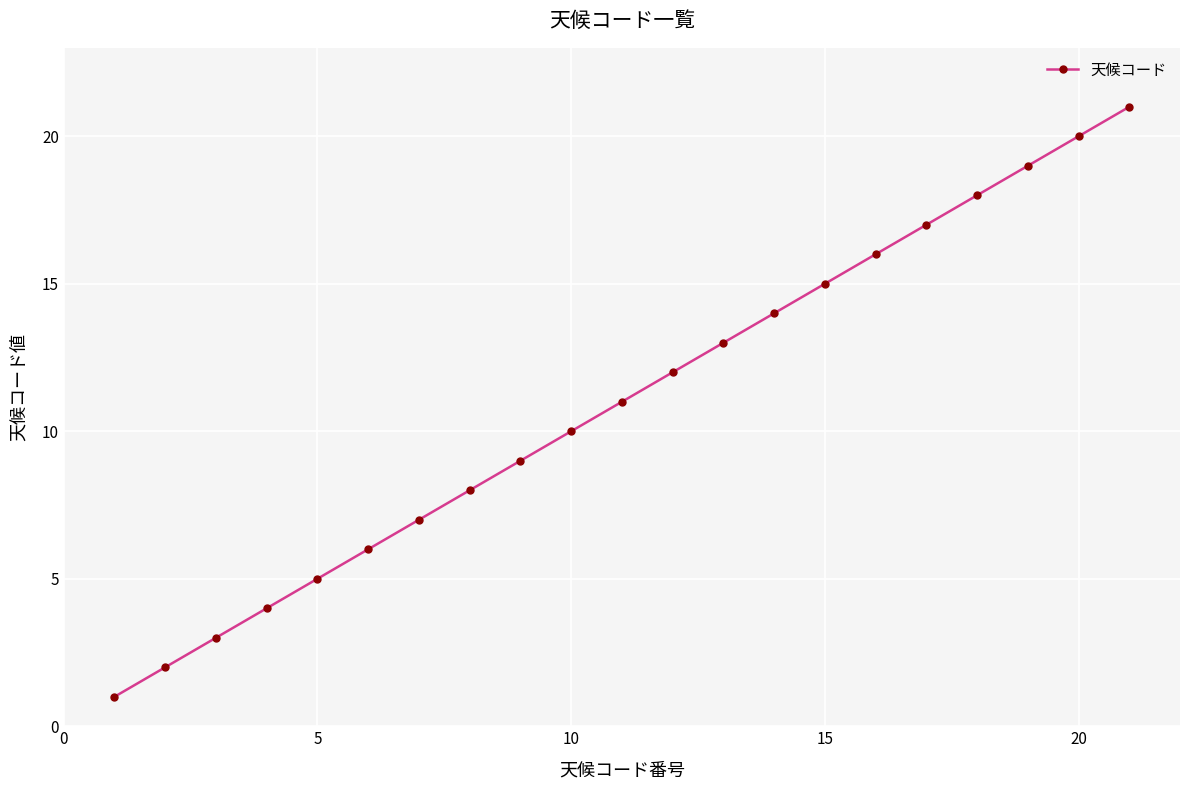

How many lines are shown in the chart?

1